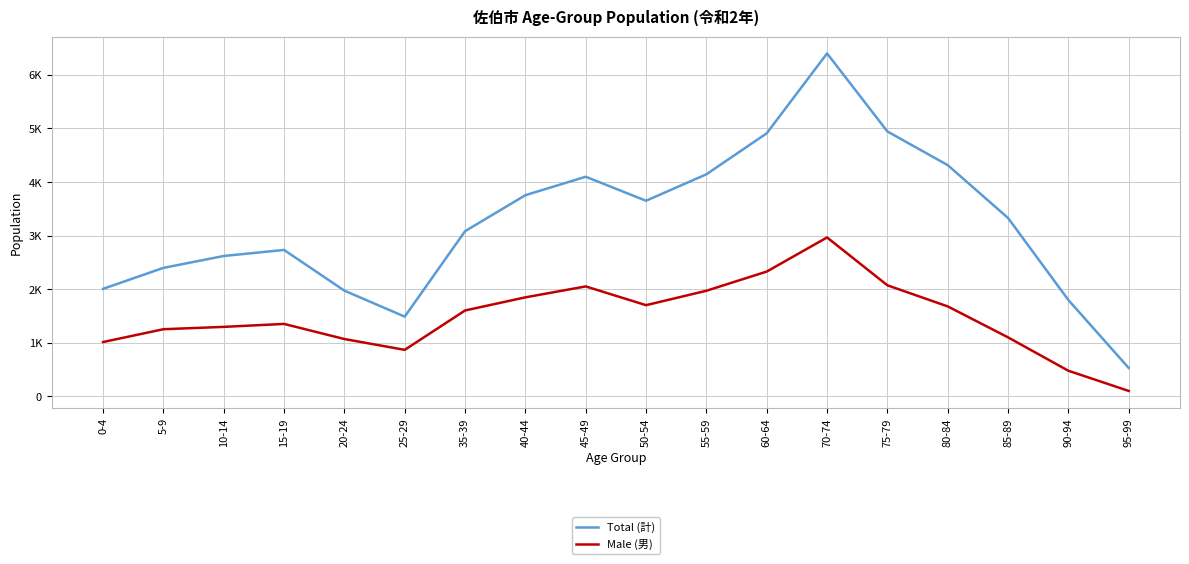

What are all the series names shown in the legend?

Total (計), Male (男)